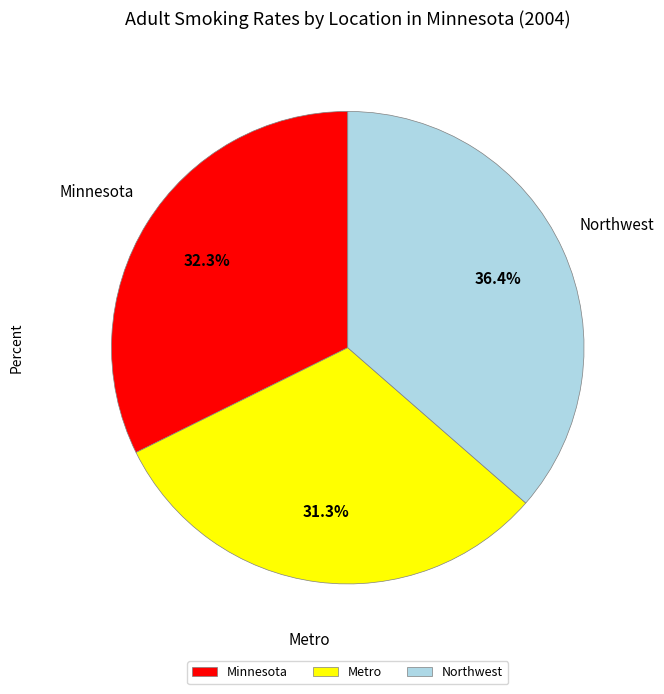

What is the largest slice in the pie chart?

Northwest